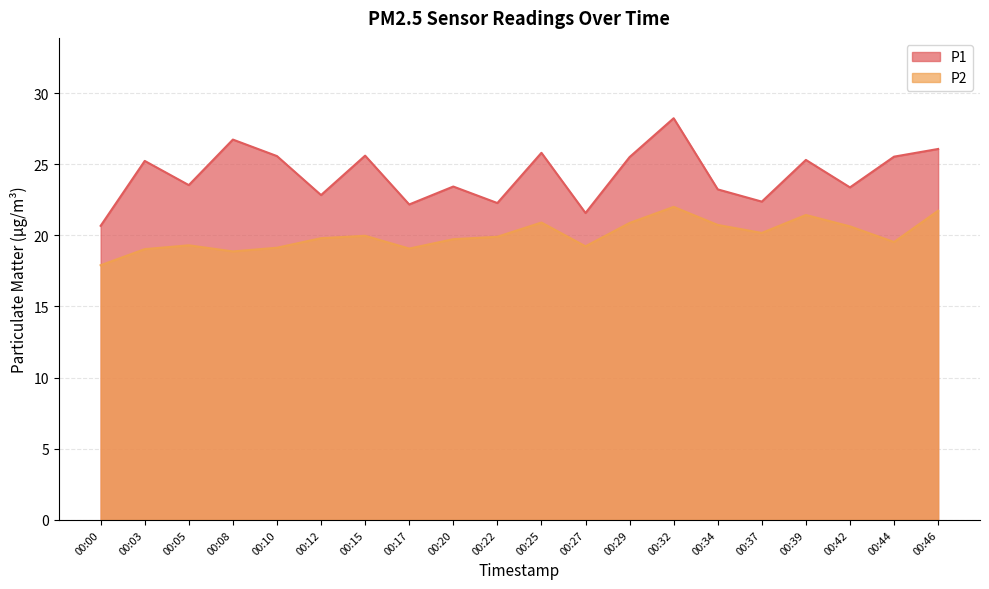

Which series has the widest spread of values?

P1